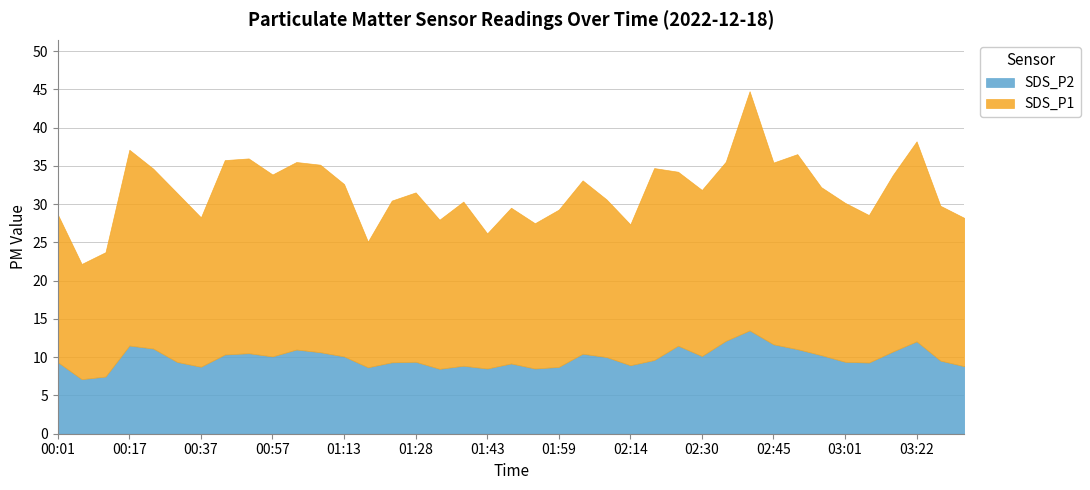

In SDS_P2, how many points are lower than both neighbors (excluding endpoints)?

10